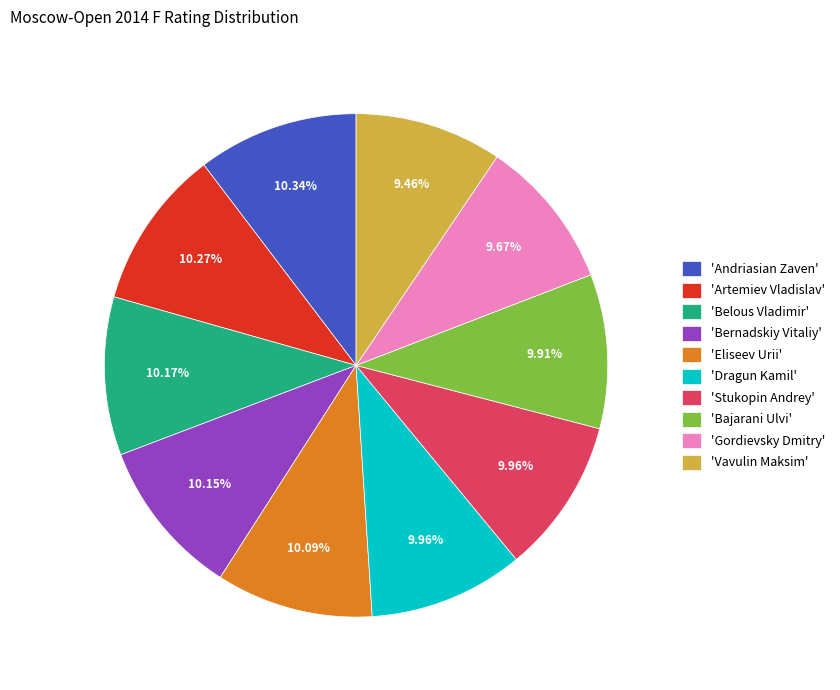

What is the ratio of the value at 'Artemiev Vladislav' to the value at 'Andriasian Zaven'?

1.0